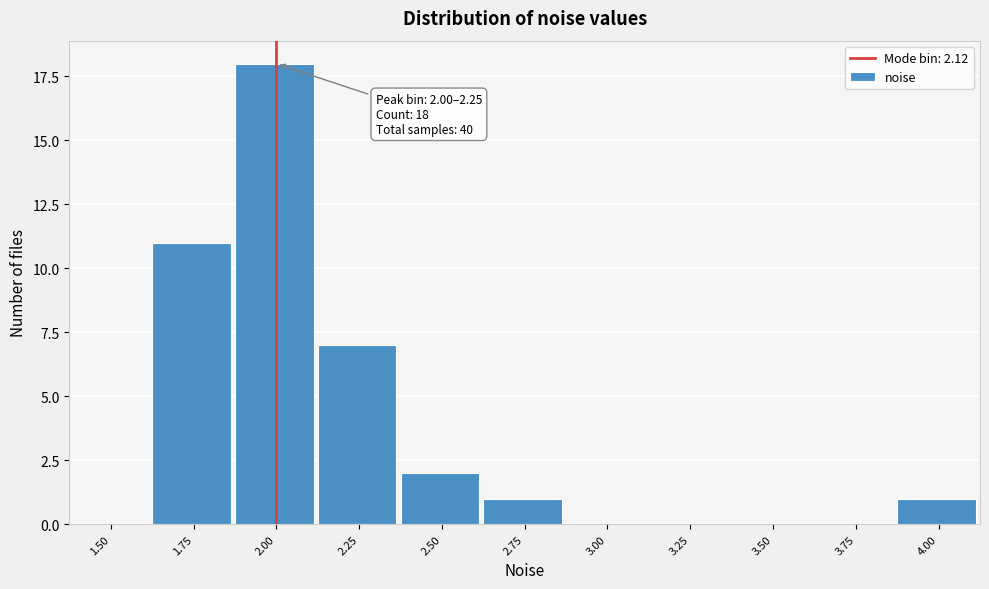

Reading left to right, list all the values displayed in this chart.

1.50=0	1.75=11	2.00=18	2.25=7	2.50=2	2.75=1	3.00=0	3.25=0	3.50=0	3.75=0	4.00=1